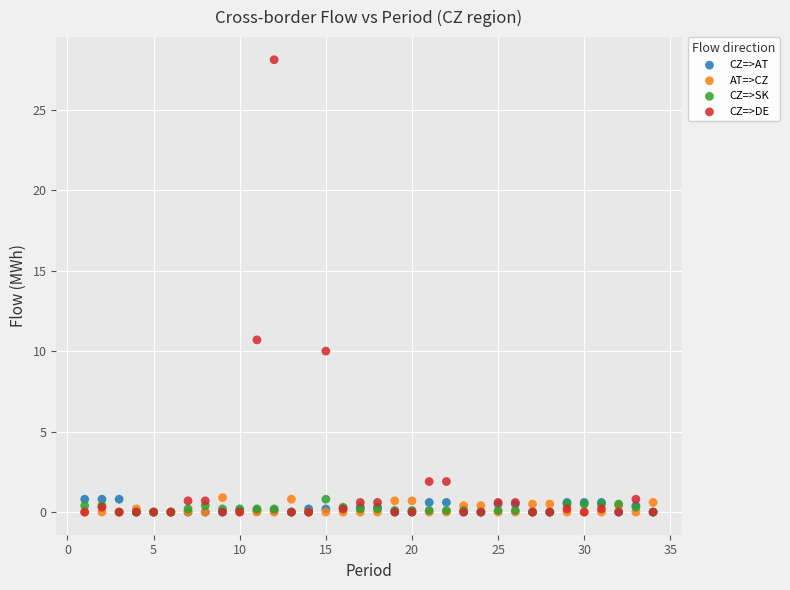

In the CZ=>DE series, what Y value is closest to 14?

10.7